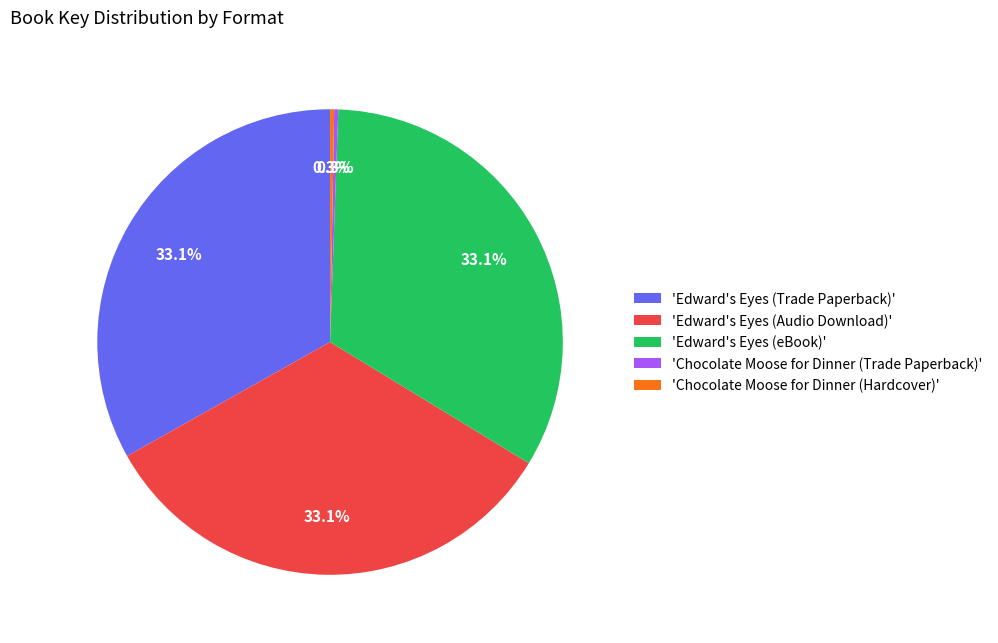

Between 'Edward's Eyes (Trade Paperback)' and 'Chocolate Moose for Dinner (Trade Paperback)', which is larger?

'Edward's Eyes (Trade Paperback)'